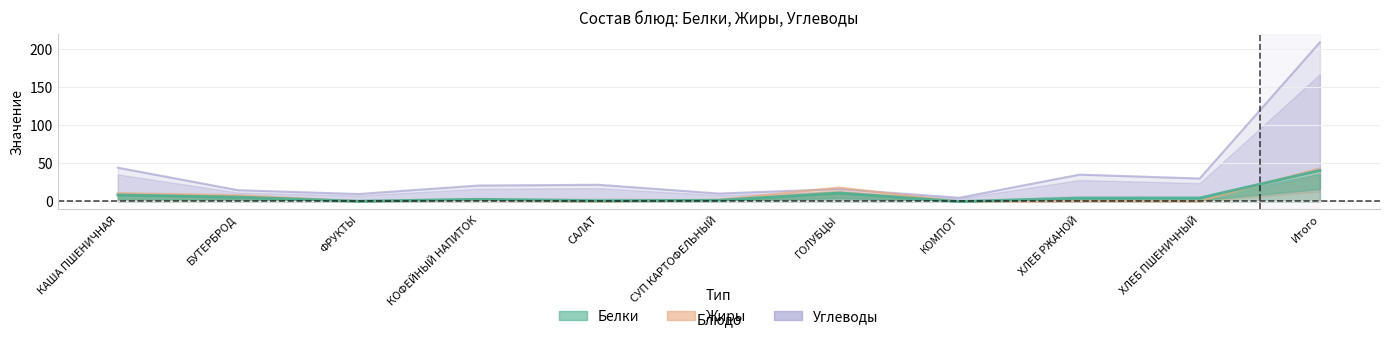

True or false: Жиры and Белки cross at least once.

True